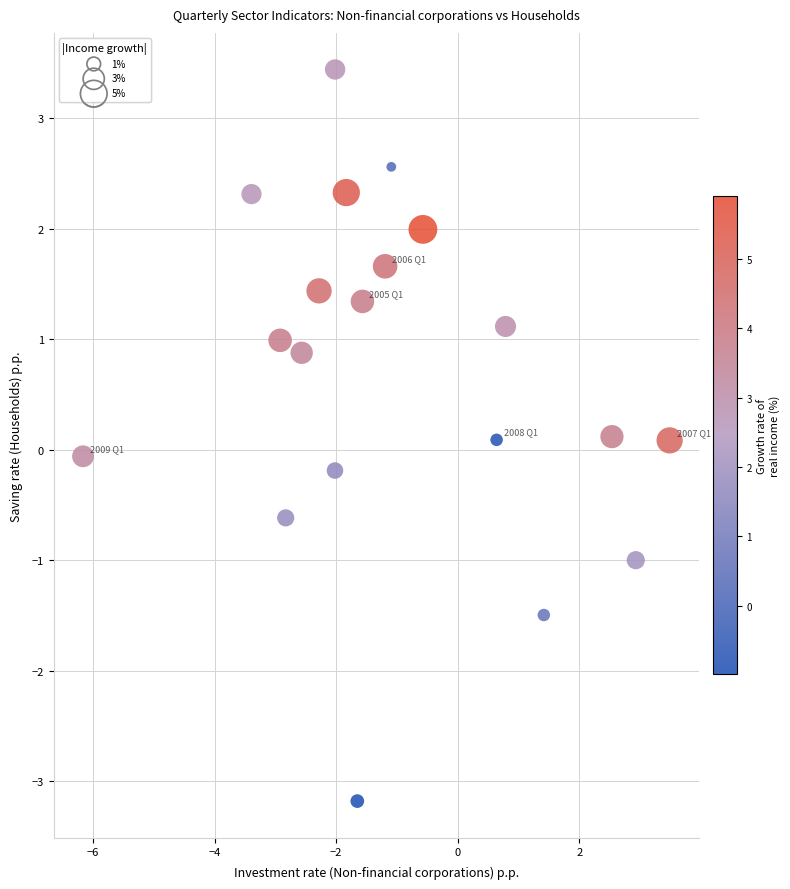

What is the range of Y values (max minus min)?

6.6